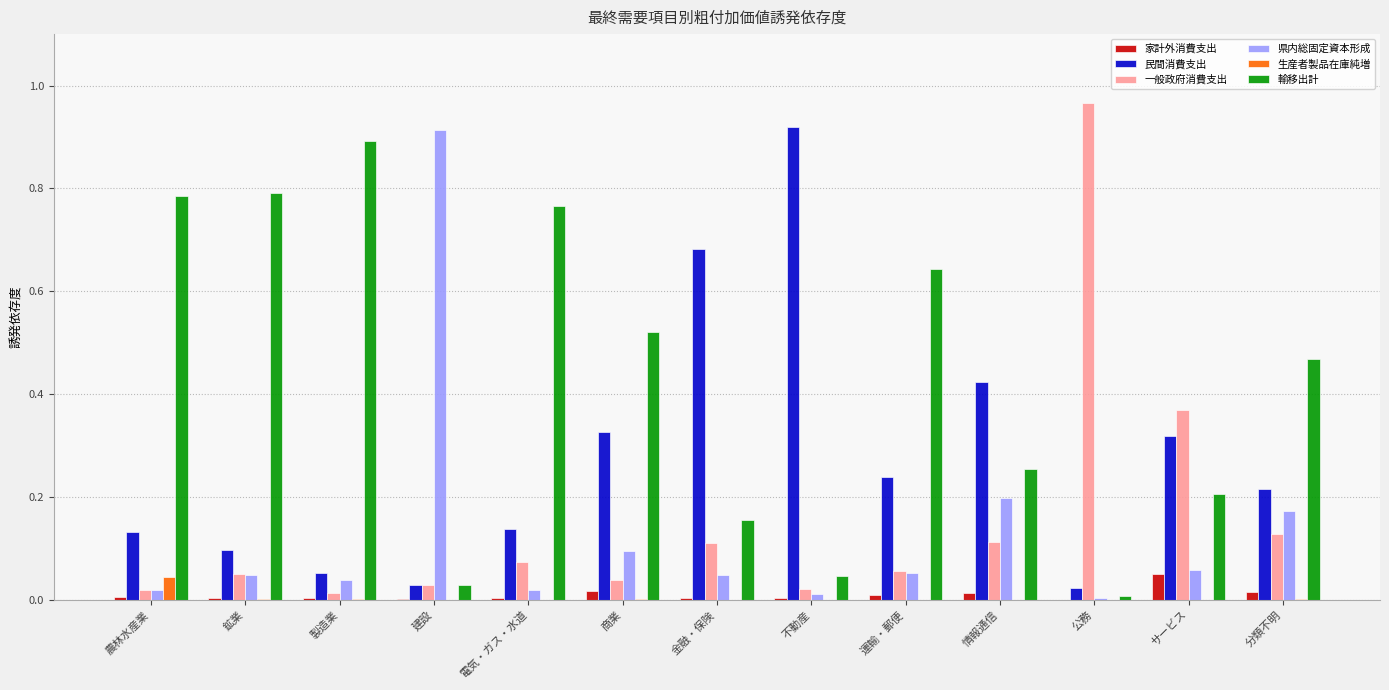

Which series has the largest total across all categories?

輸移出計